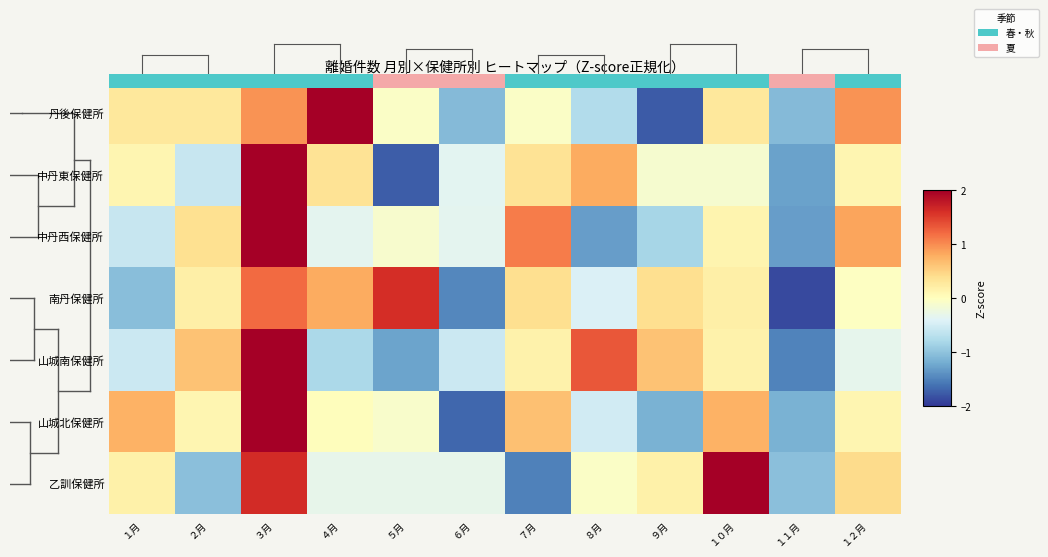

Is it true that 中丹西保健所 equals -0.6 at ４月?

False